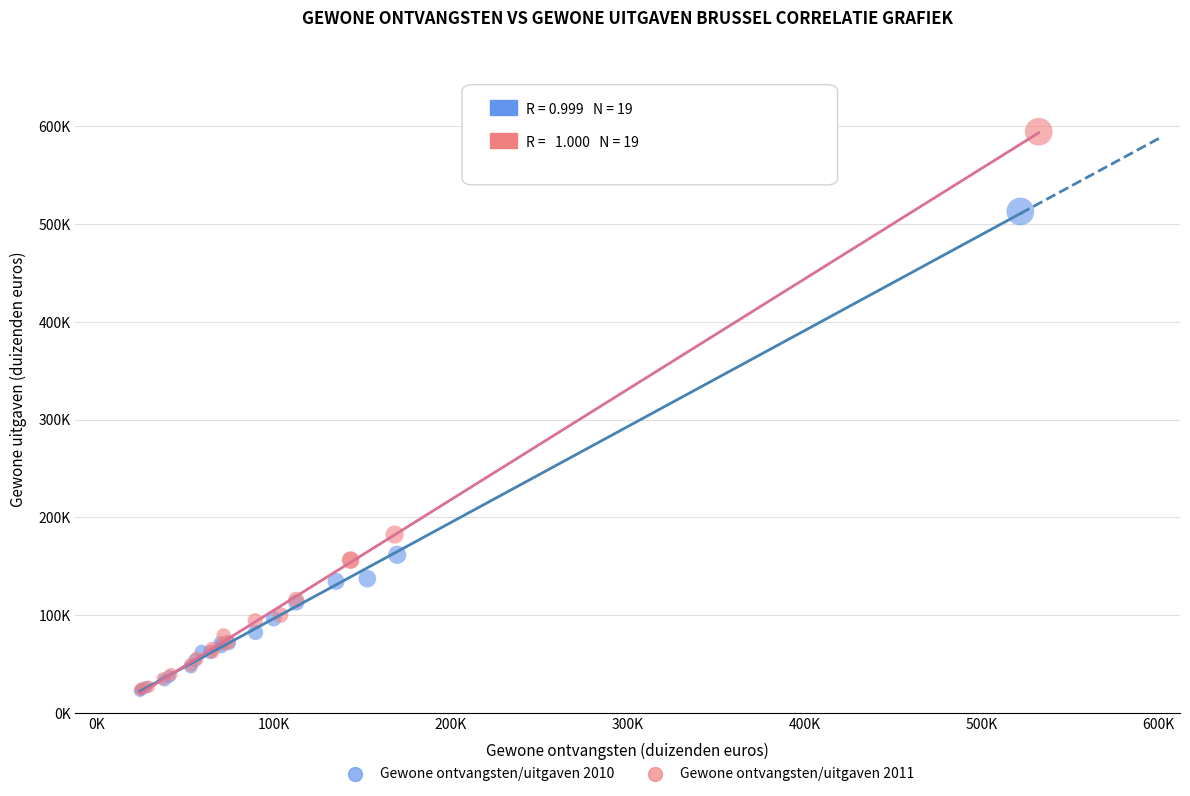

What are all the series names shown in the legend?

Gewone ontvangsten/uitgaven 2010, Gewone ontvangsten/uitgaven 2011